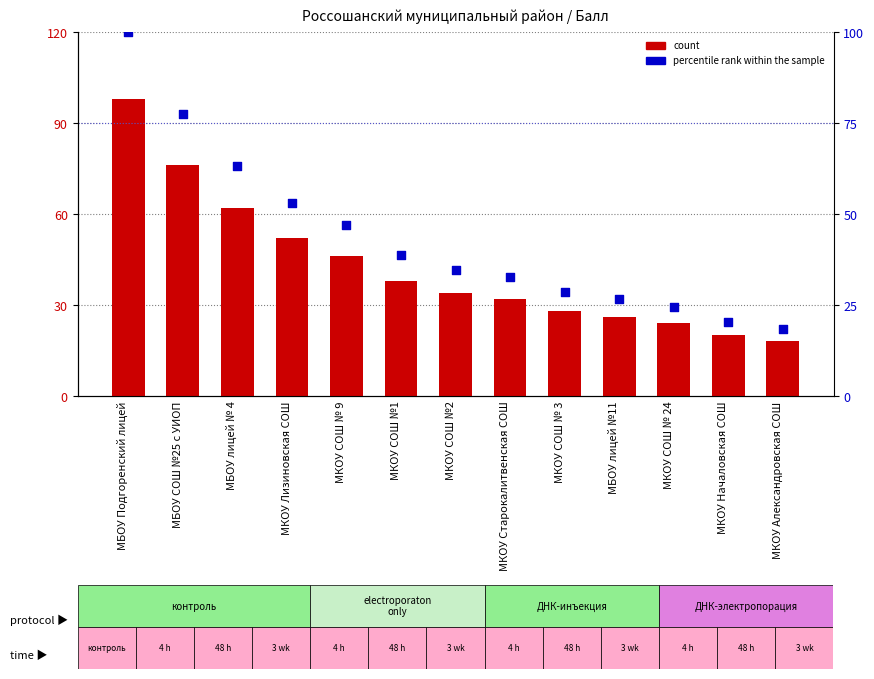

Which series has the largest total across all categories?

percentile rank within the sample